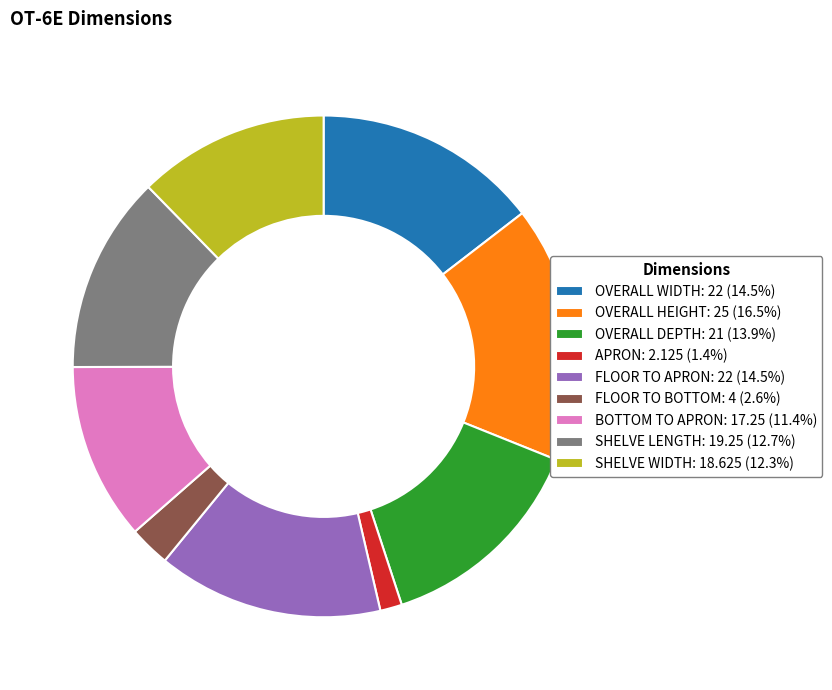

Do APRON and OVERALL WIDTH together represent more than half of the pie?

No